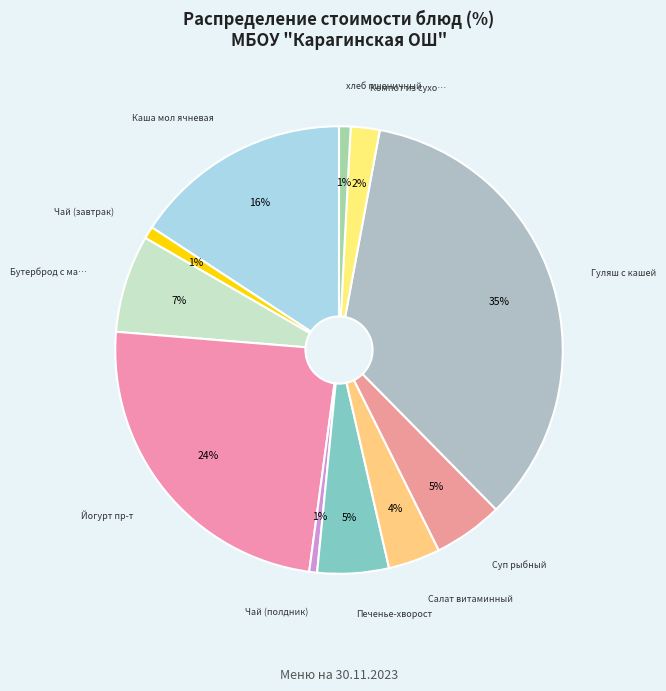

How many segments does this pie chart have?

11